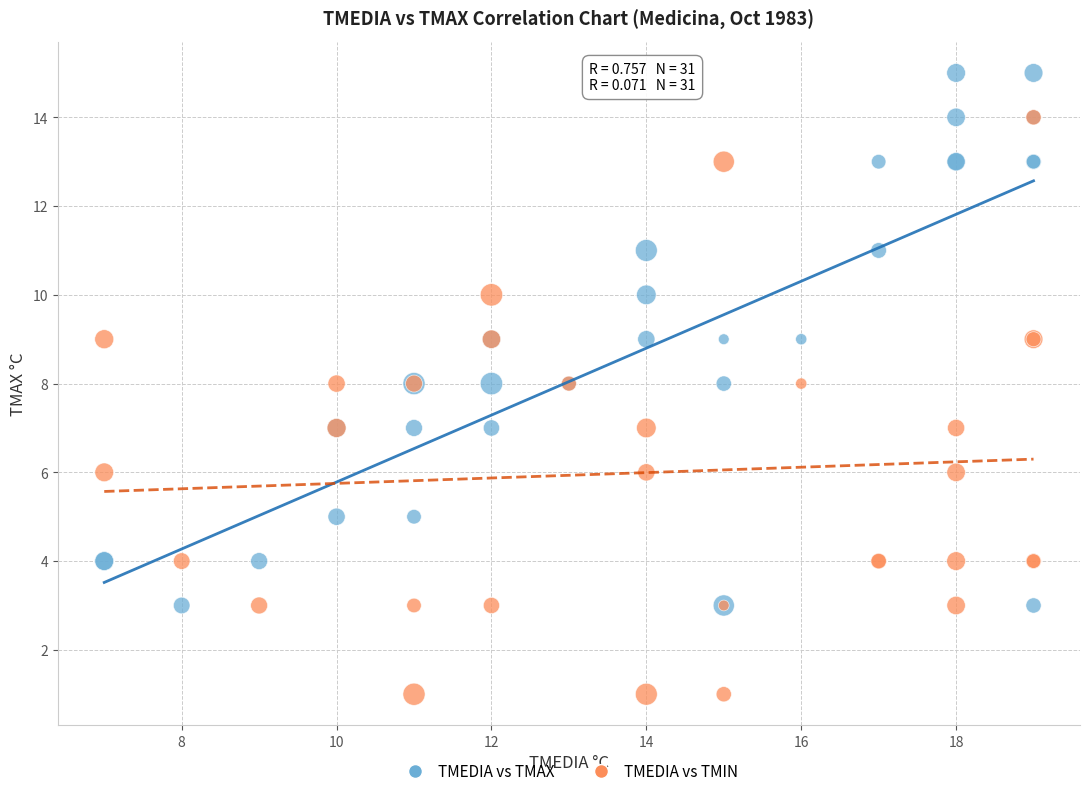

Which series contains the highest Y value?

TMEDIA vs TMAX